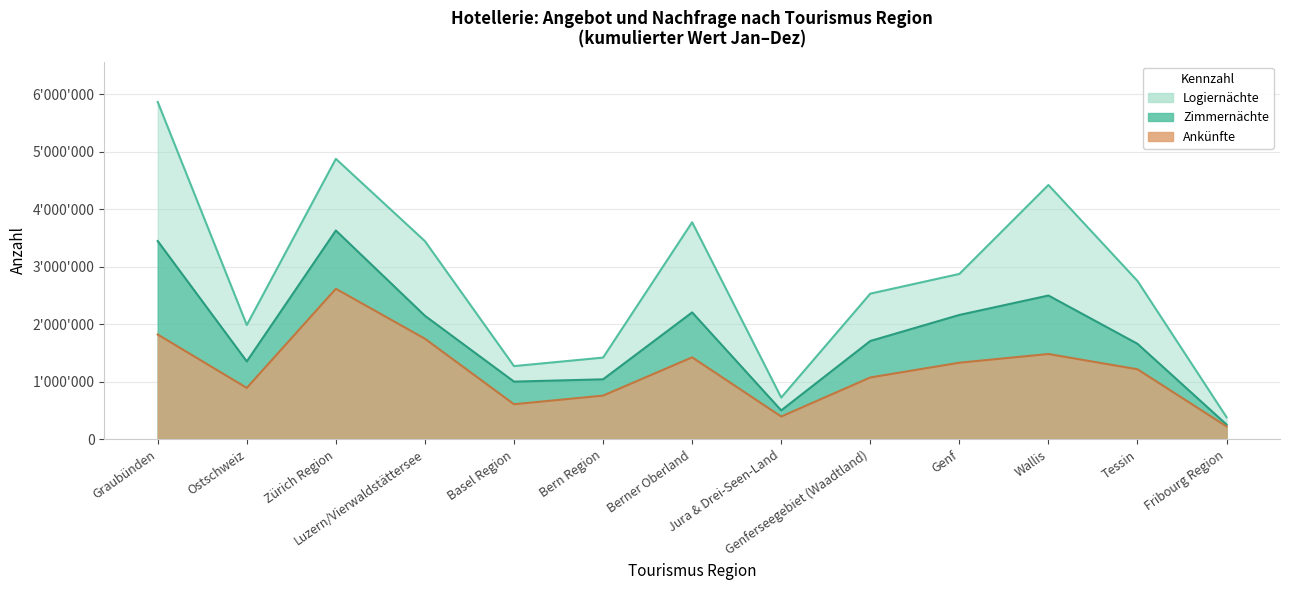

Reading right to left, extract all data points from this chart.

Ankünfte: Fribourg Region=225770	Tessin=1219780	Wallis=1485543	Genf=1334025	Genferseegebiet (Waadtland)=1077327	Jura & Drei-Seen-Land=398037	Berner Oberland=1427430	Bern Region=761924	Basel Region=611911	Luzern/Vierwaldstättersee=1750833	Zürich Region=2619878	Ostschweiz=895962	Graubünden=1824122
Logiernächte: Fribourg Region=386110	Tessin=2755651	Wallis=4424729	Genf=2877612	Genferseegebiet (Waadtland)=2535006	Jura & Drei-Seen-Land=727912	Berner Oberland=3776343	Bern Region=1422957	Basel Region=1274821	Luzern/Vierwaldstättersee=3447702	Zürich Region=4879077	Ostschweiz=1989105	Graubünden=5867775
Zimmernächte: Fribourg Region=258624	Tessin=1662840	Wallis=2502323	Genf=2164573	Genferseegebiet (Waadtland)=1711582	Jura & Drei-Seen-Land=504511	Berner Oberland=2209106	Bern Region=1045125	Basel Region=1005152	Luzern/Vierwaldstättersee=2149869	Zürich Region=3633084	Ostschweiz=1356312	Graubünden=3449535